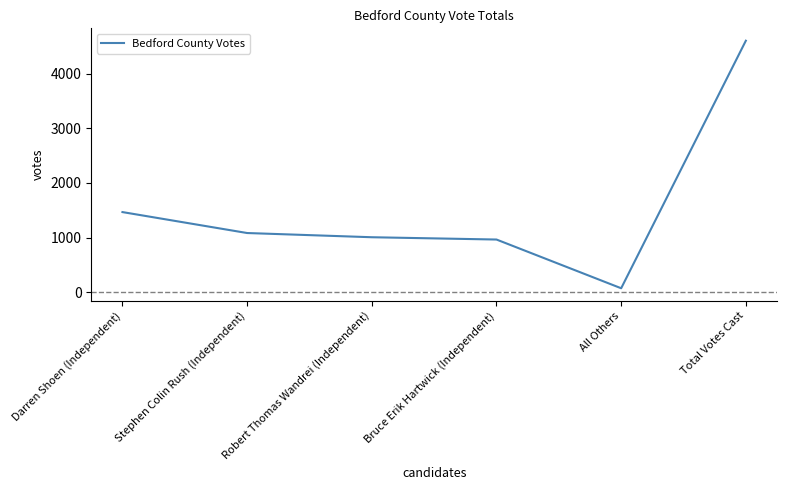

What is the change in value from Darren Shoen (Independent) to Total Votes Cast?

+3134